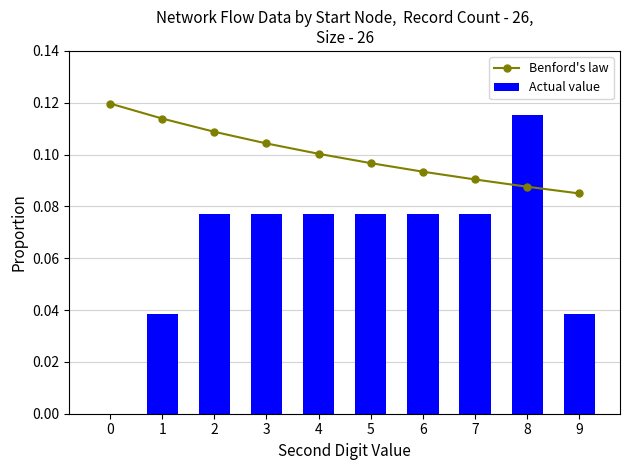

Reading left to right, extract all data points from this chart.

Benford's law: 0=0.1	1=0.1	2=0.1	3=0.1	4=0.1	5=0.1	6=0.1	7=0.1	8=0.1	9=0.1
Actual value: 0=0.0	1=0.0	2=0.1	3=0.1	4=0.1	5=0.1	6=0.1	7=0.1	8=0.1	9=0.0